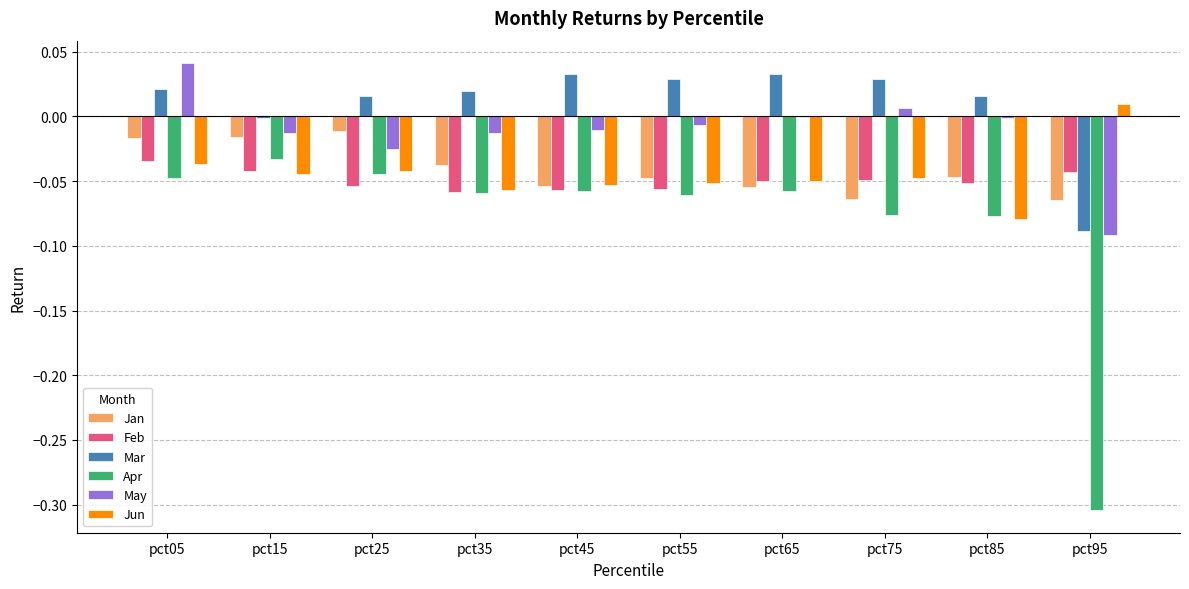

The value of Mar at pct75 is 0.1. True or false?

False